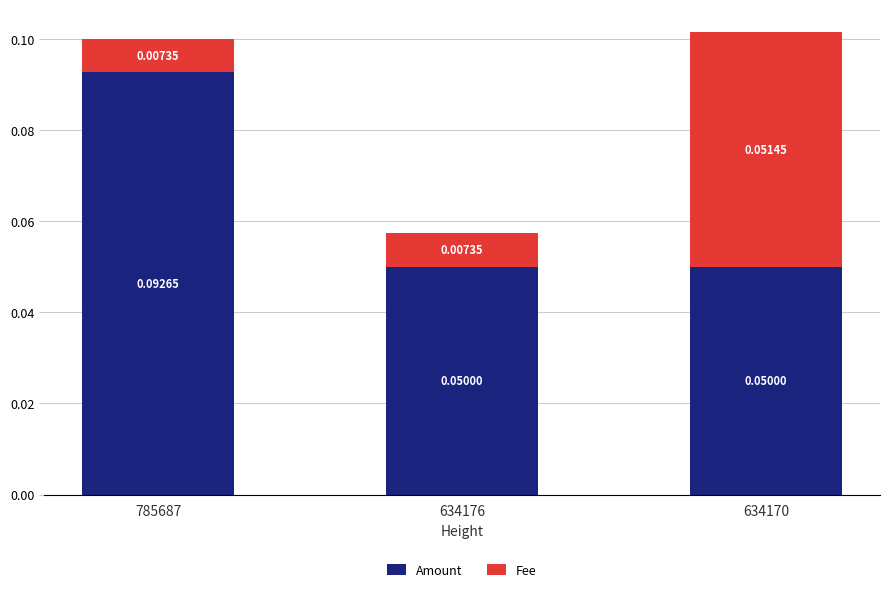

At which category is the sum across all series the highest?

634170